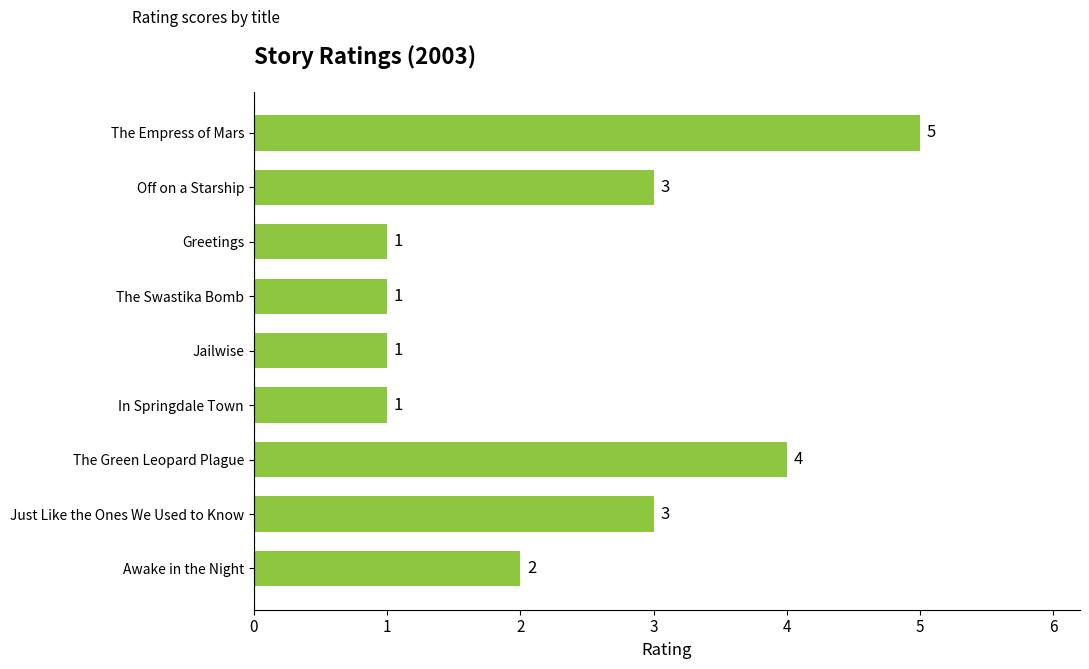

Count the number of categories in the chart.

9